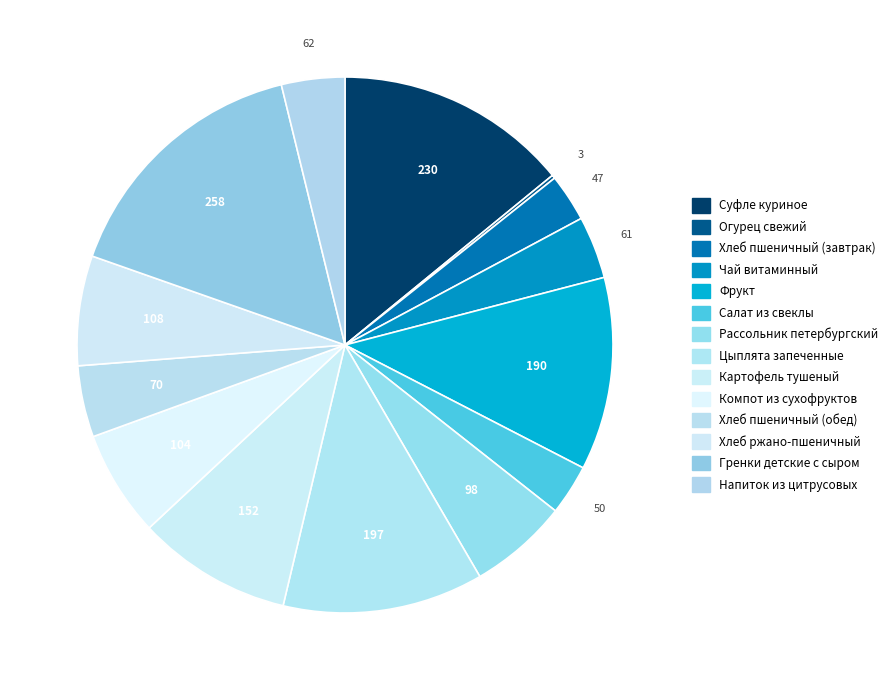

Between Салат из свеклы and Чай витаминный, which is larger?

Чай витаминный